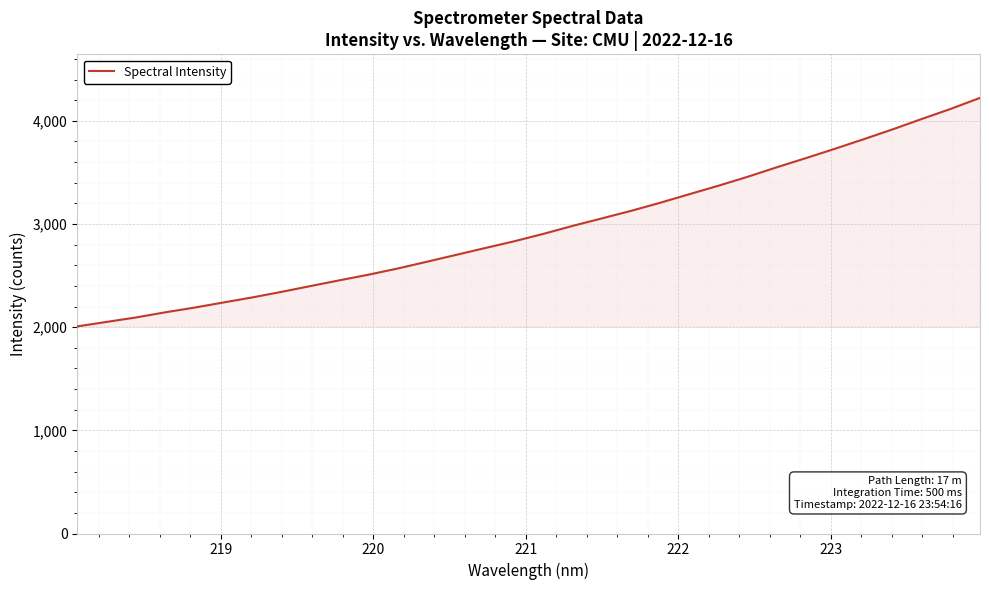

Does the chart have visible grid lines?

Yes